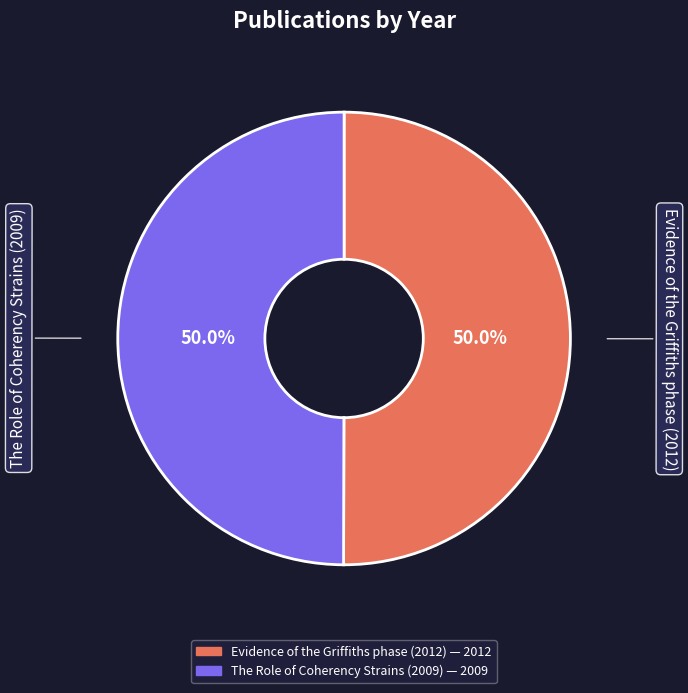

Approximately how many times larger is the value at The Role of Coherency Strains (2009) compared to Evidence of the Griffiths phase (2012)?

1.0